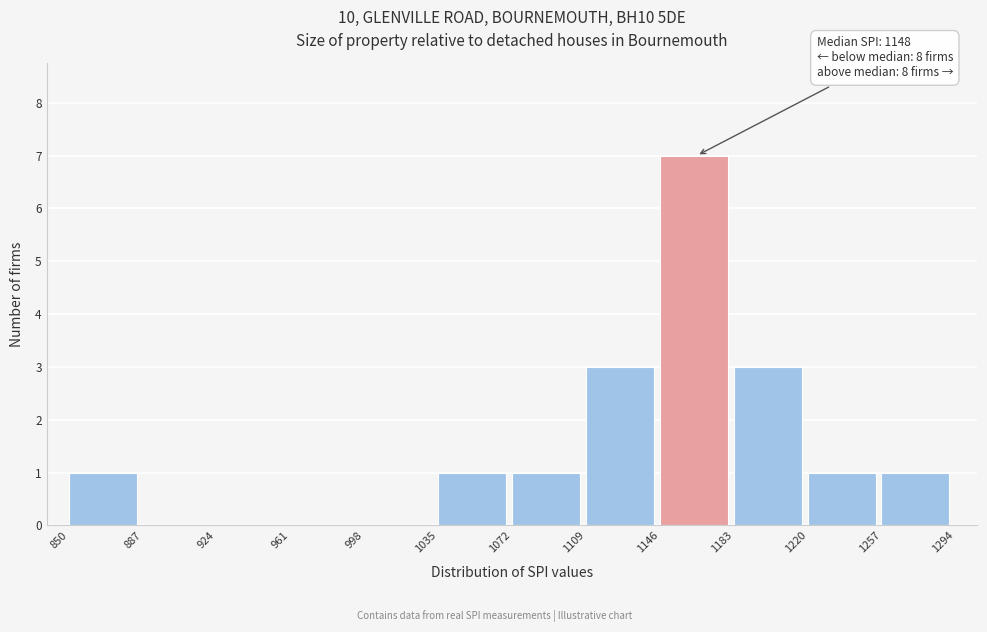

Over which range of the x-axis is the bar tallest?

1146 to 1183